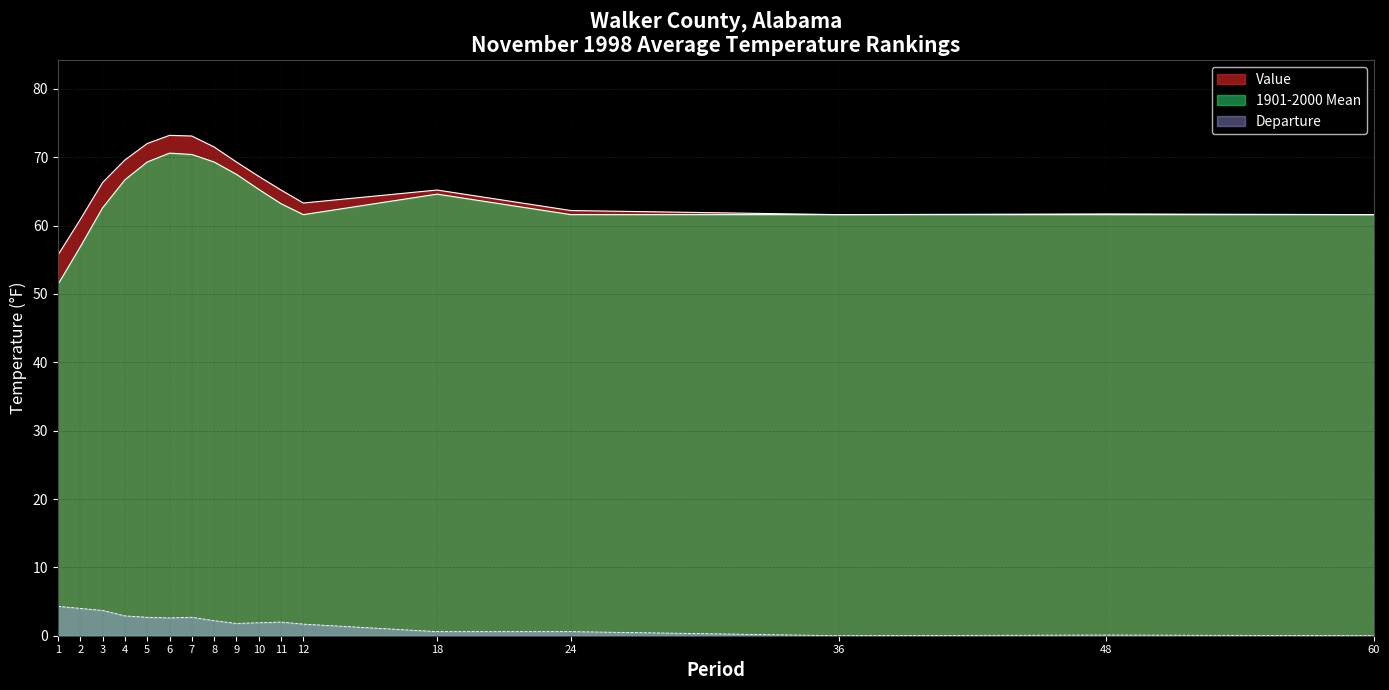

Reading left to right, extract all data points from this chart.

Value: 55.7	60.9	66.3	69.6	72.0	73.2	73.1	71.5	69.3	67.2	65.2	63.3	65.2	62.2	61.6	61.7	61.6
1901-2000 Mean: 51.4	56.9	62.6	66.7	69.3	70.6	70.4	69.3	67.5	65.3	63.2	61.6	64.6	61.6	61.6	61.6	61.6
Departure: 4.3	4.0	3.7	2.9	2.7	2.6	2.7	2.2	1.8	1.9	2.0	1.7	0.6	0.6	0.0	0.1	0.0